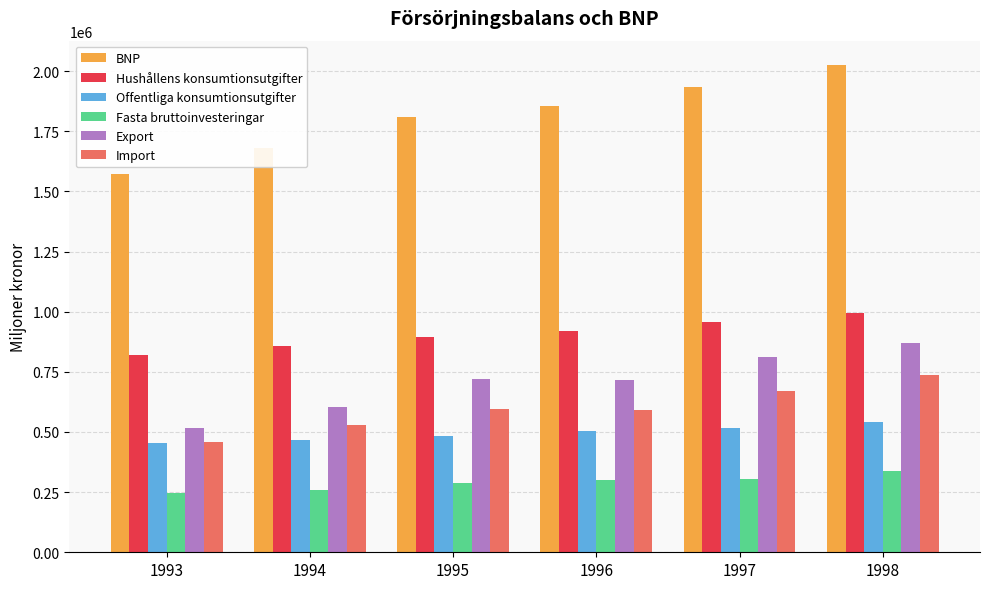

What is the difference between the maximum and minimum values in the BNP series?

452483